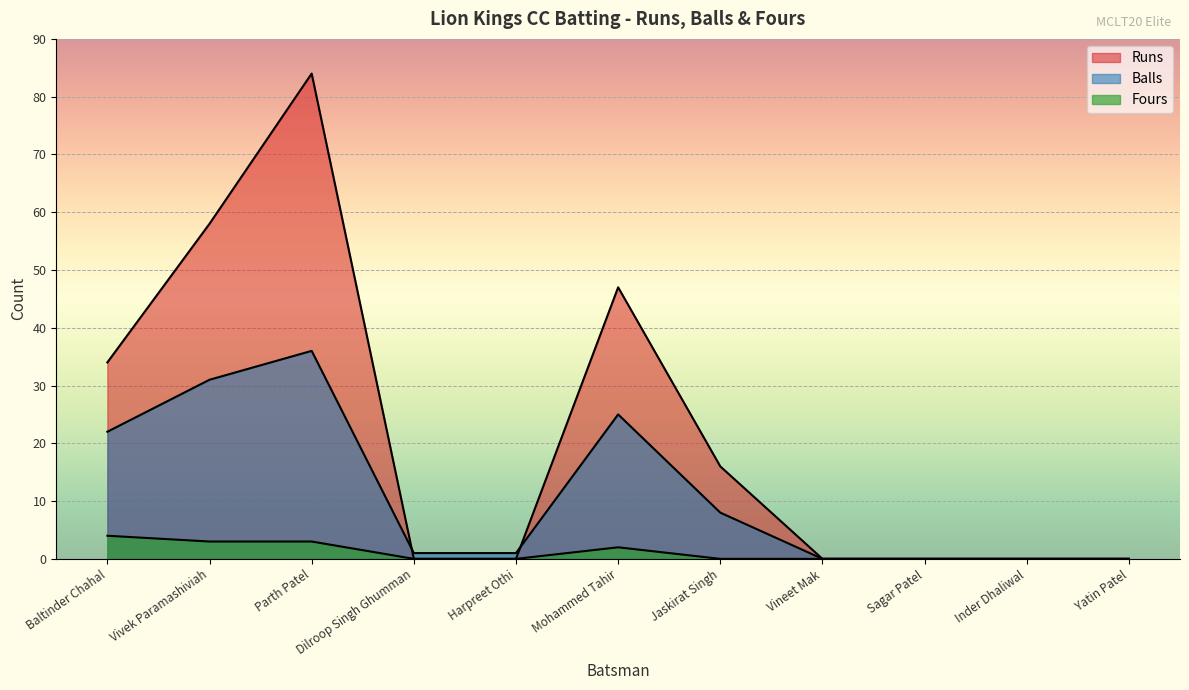

Reading right to left, transcribe all the data shown in this chart.

Runs: 0	0	0	0	16	47	0	0	84	58	34
Balls: 0	0	0	0	8	25	1	1	36	31	22
Fours: 0	0	0	0	0	2	0	0	3	3	4